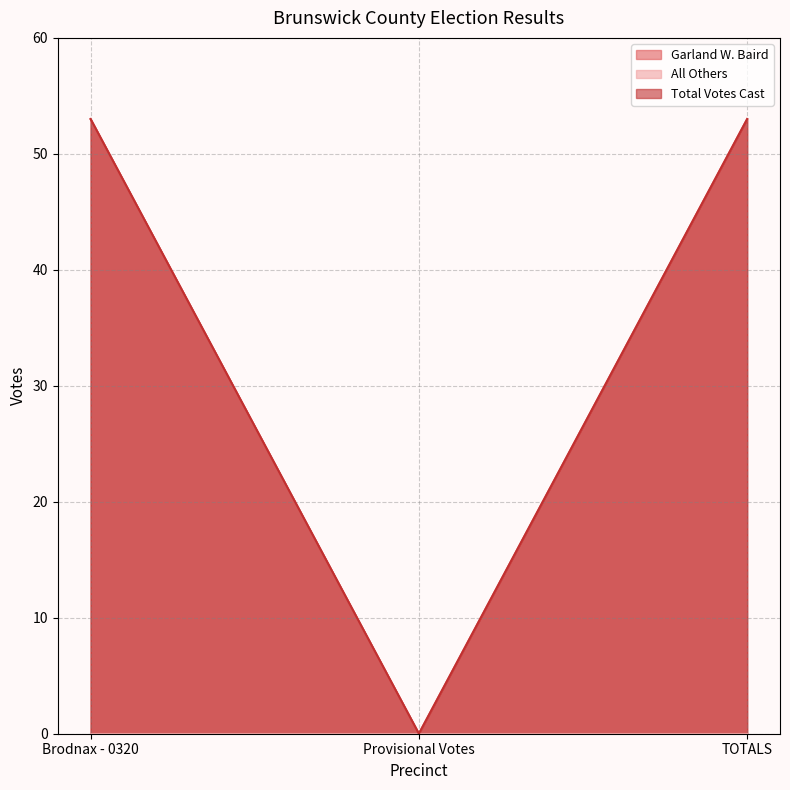

Which has a higher value, Brodnax - 0320 or Provisional Votes?

Brodnax - 0320